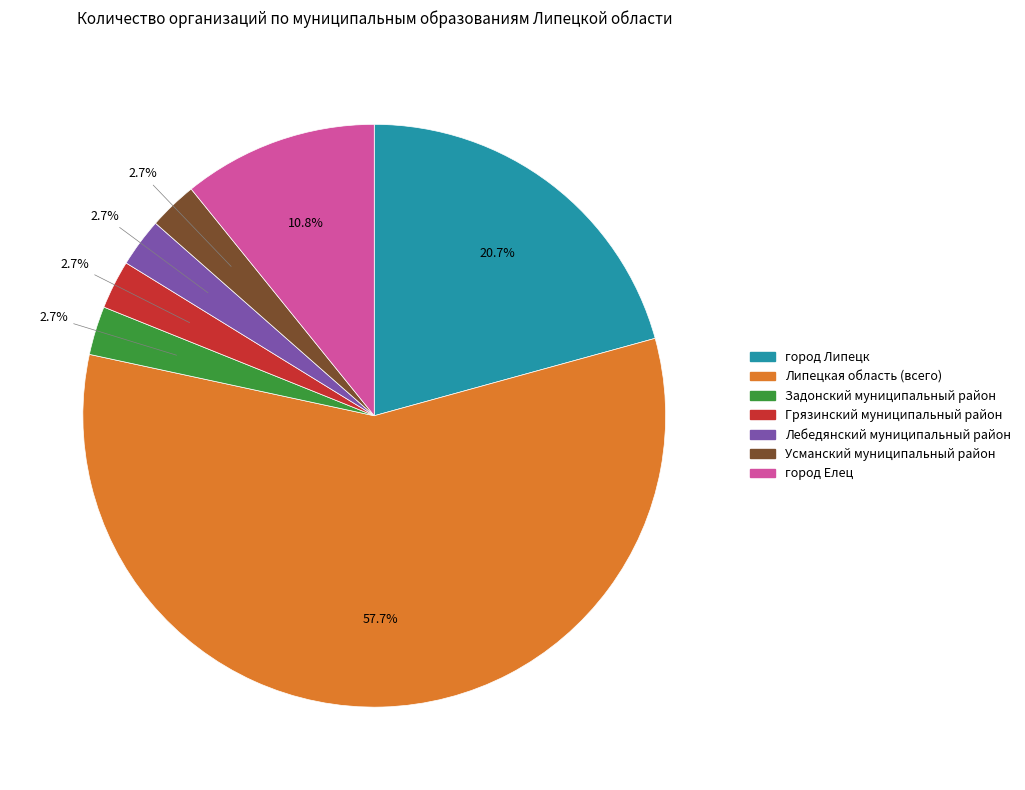

To the nearest percent, what is the combined percentage of Усманский муниципальный район and Липецкая область (всего)?

60%